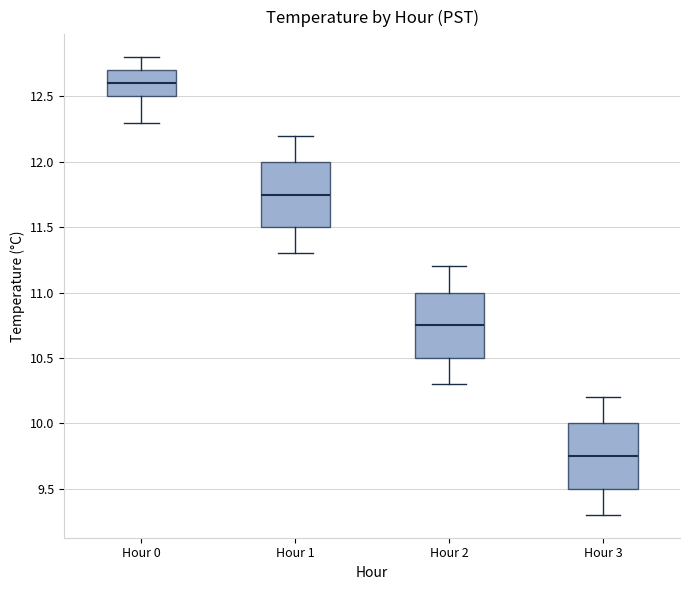

Which box has the highest median line?

Hour 0